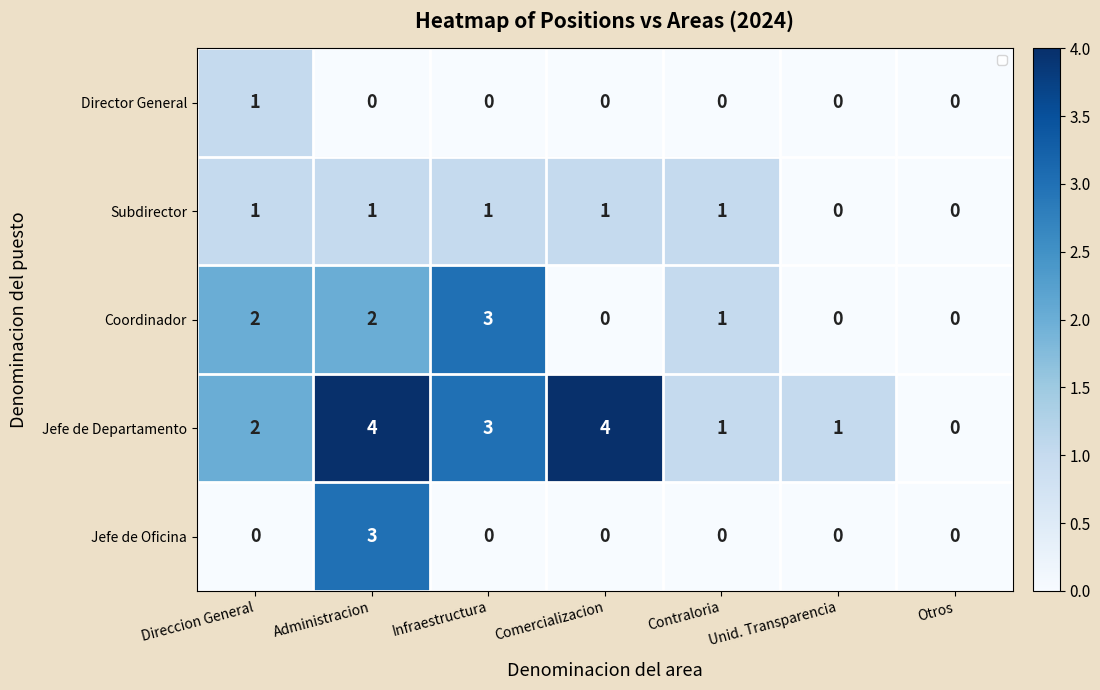

At how many categories does at least one series exceed 0?

6